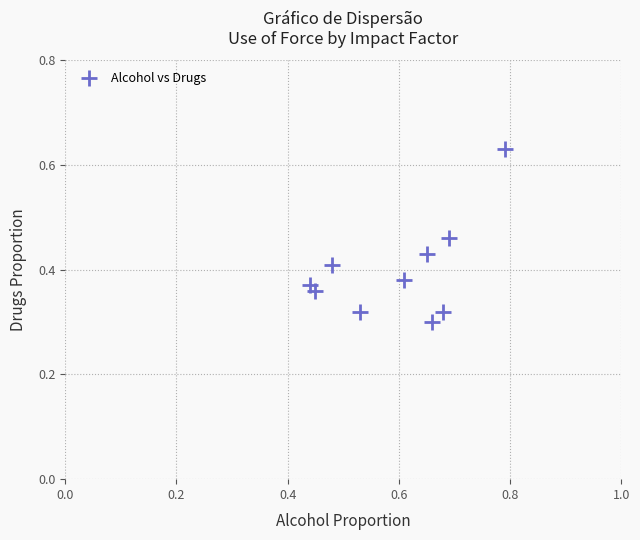

How many points are shown in the scatter plot?

10